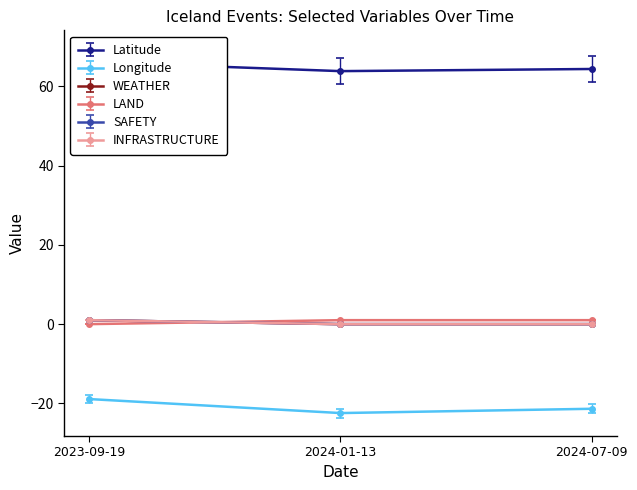

The INFRASTRUCTURE series shows 0.3 at 2024-07-09. True or false?

False